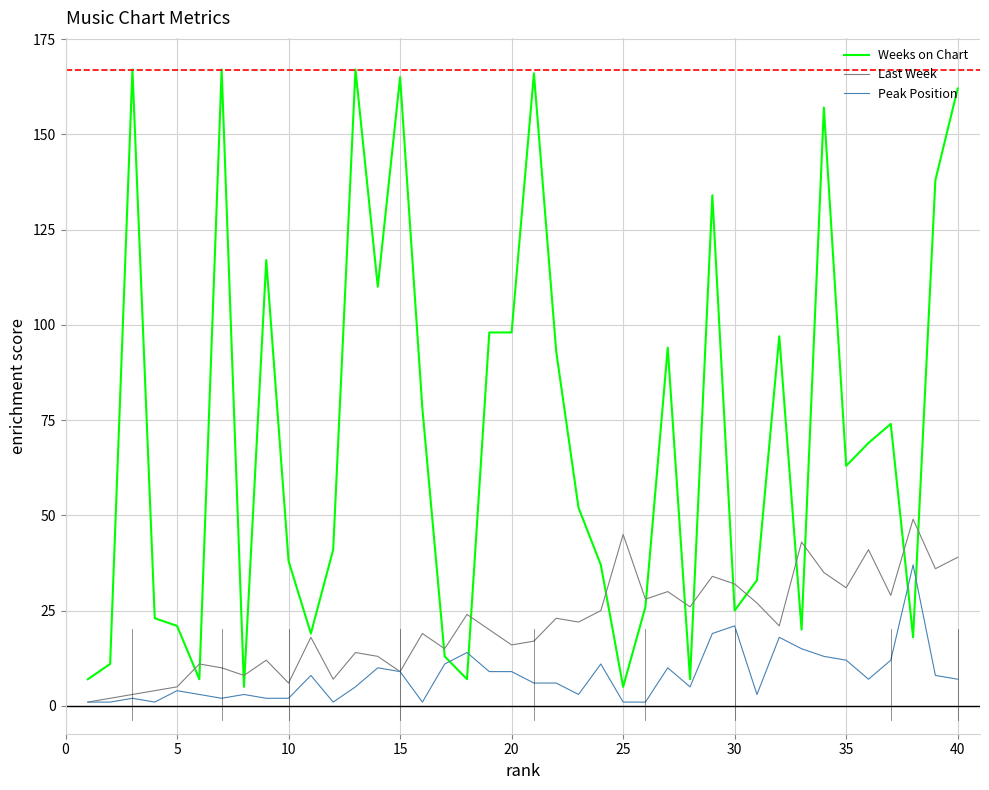

Which series has the largest total across all categories?

Weeks on Chart